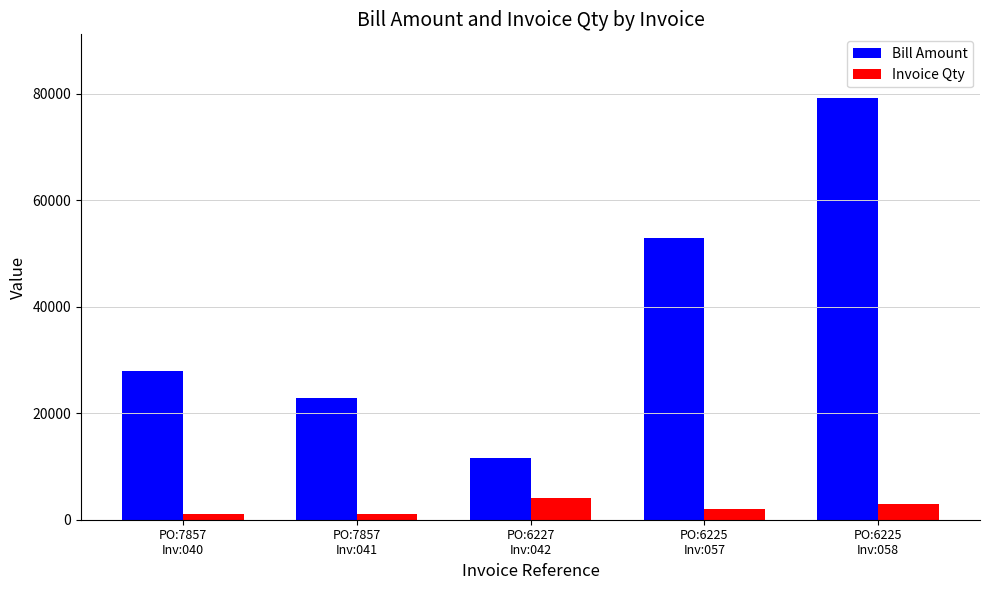

True or false: Invoice Qty has a value of 1000.0 at PO:7857
Inv:041.

True